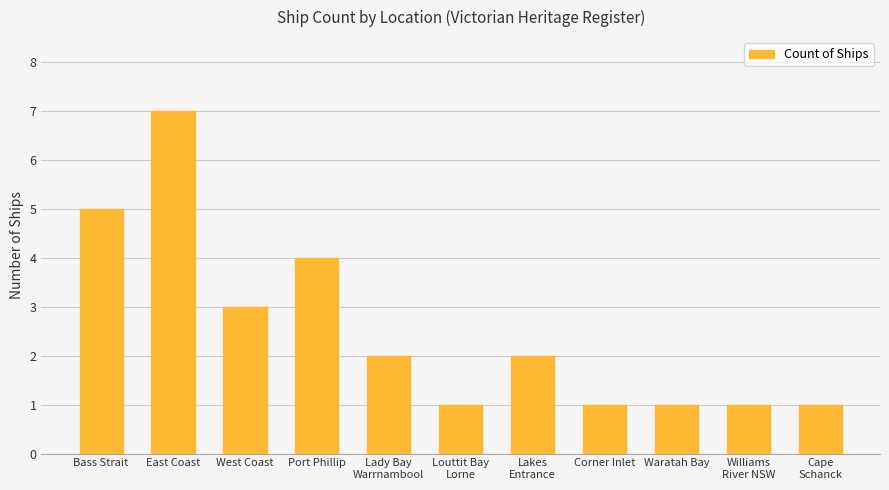

Are the bars grouped side by side (vs. stacked)?

No